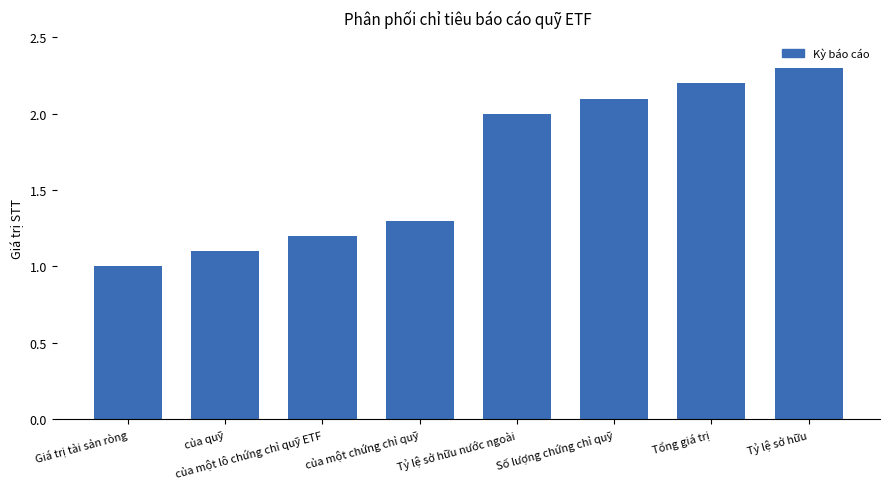

The value at của quỹ is 1.1. True or false?

True